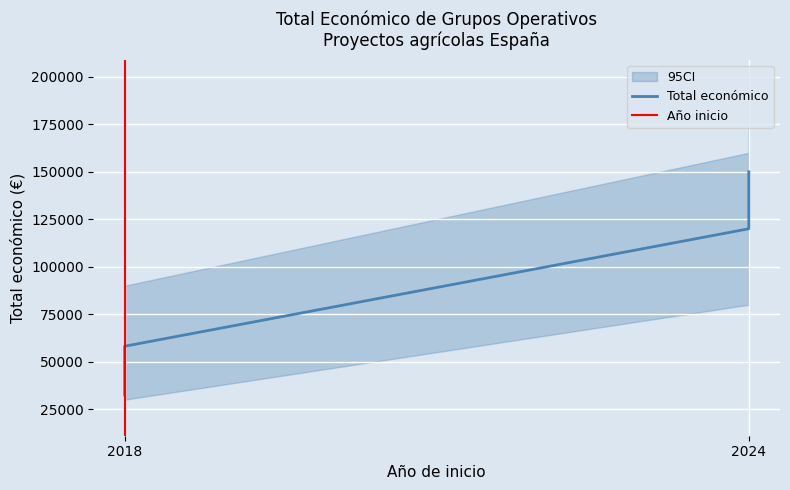

What is the average value?

90152